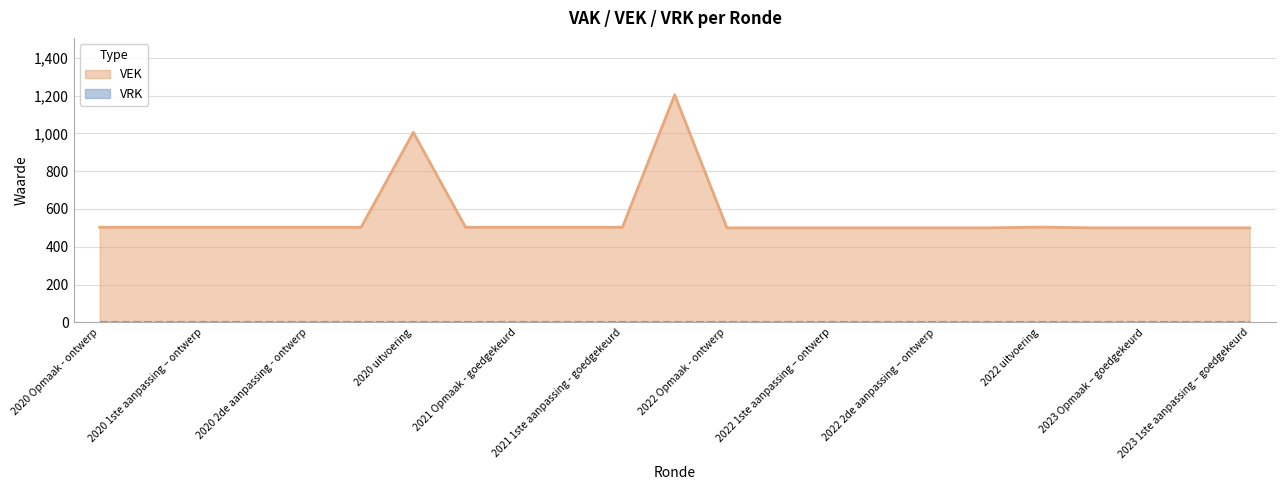

How many lines are shown in the chart?

2